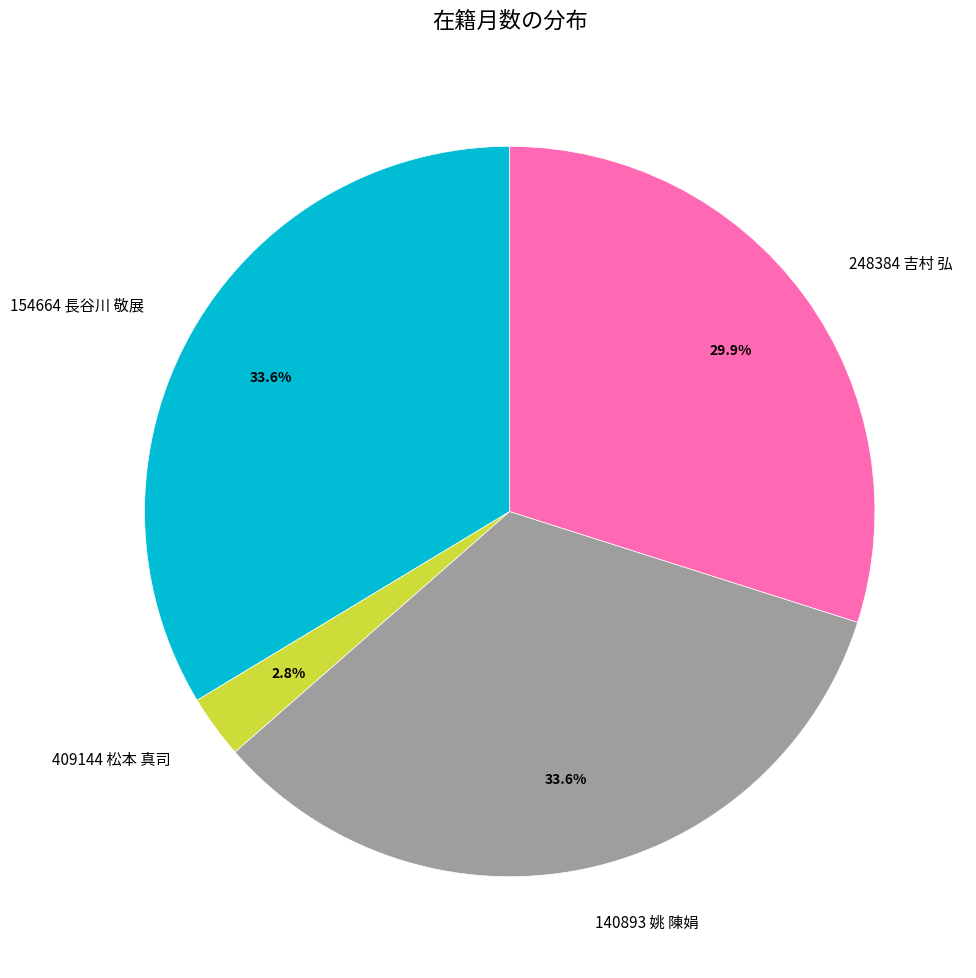

To the nearest percent, what portion does 140893 姚 陳娟 represent?

34%